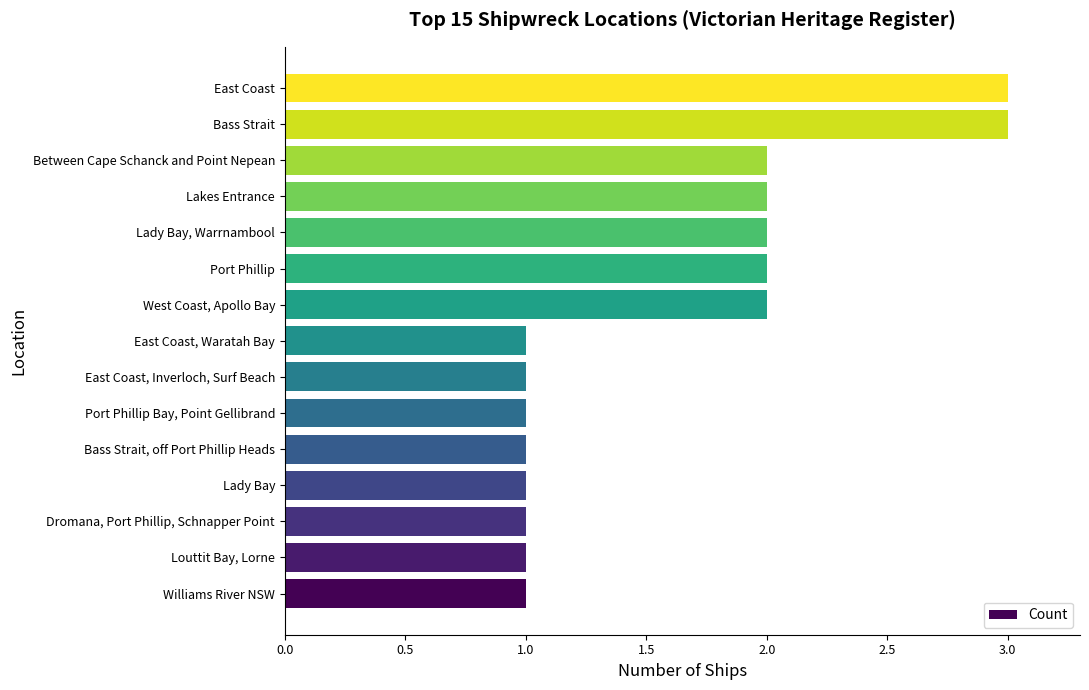

What is the maximum value shown in the chart?

3